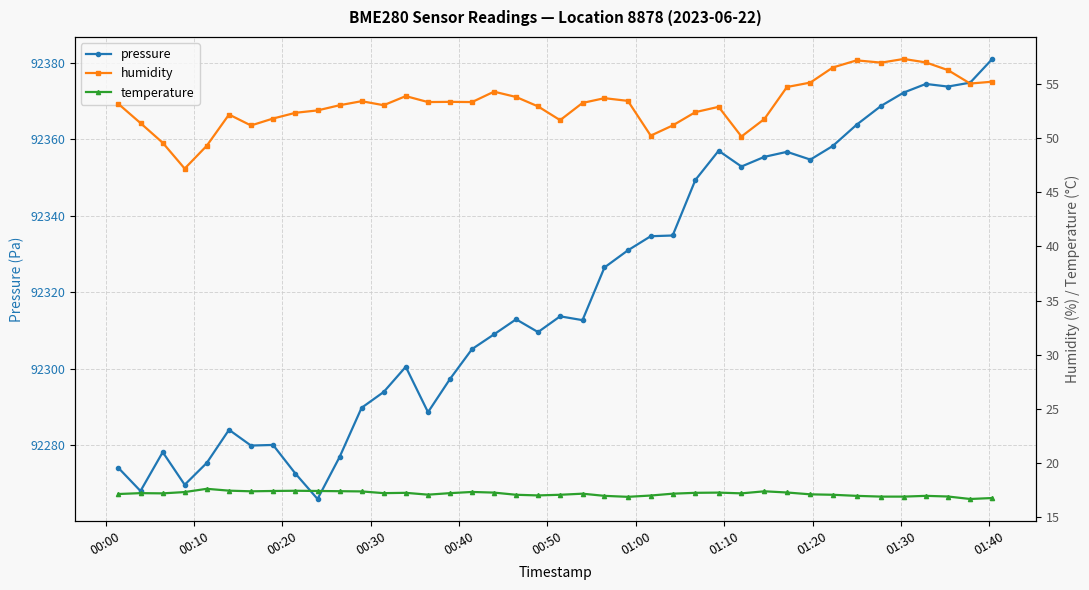

What is the minimum value for pressure?

92266.0